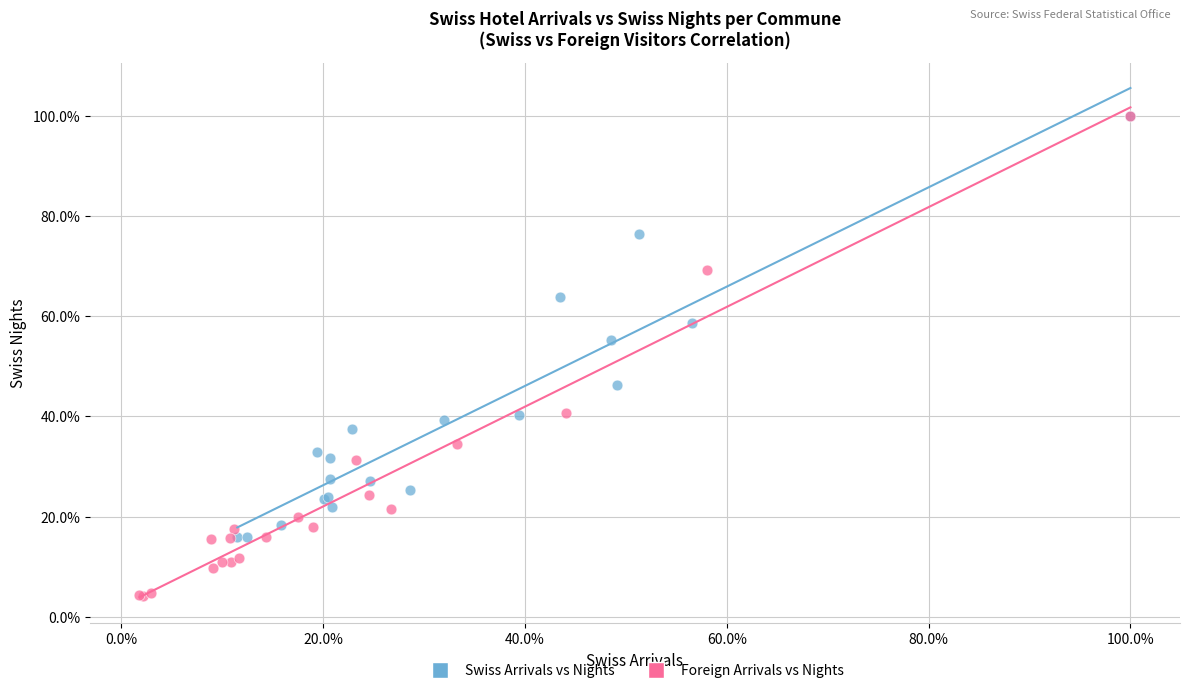

What are all the series names shown in the legend?

Swiss Arrivals vs Nights, Foreign Arrivals vs Nights